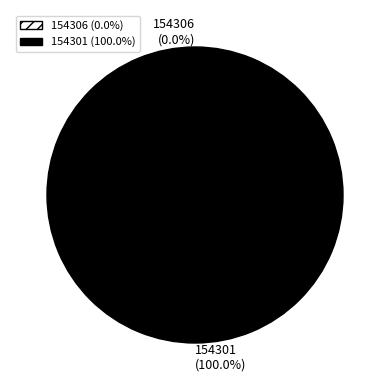

True or false: 154306 accounts for 1% of the total.

False